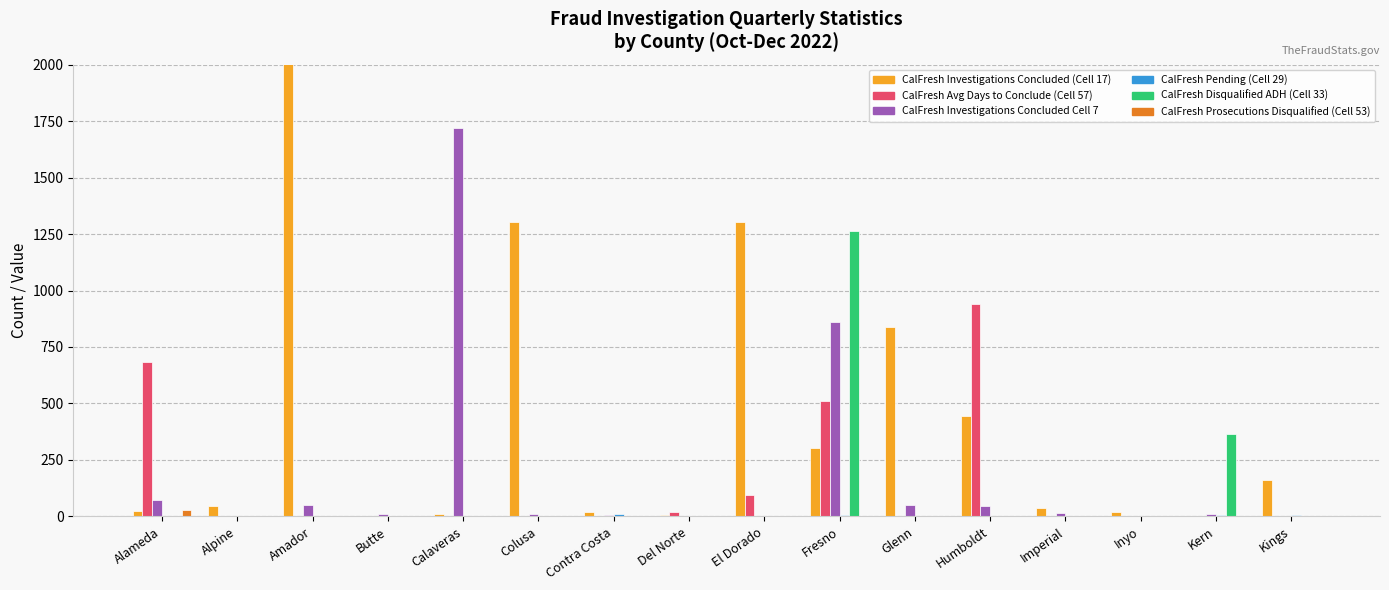

What is the difference between the maximum and minimum values in the CalFresh Disqualified ADH (Cell 33) series?

1265